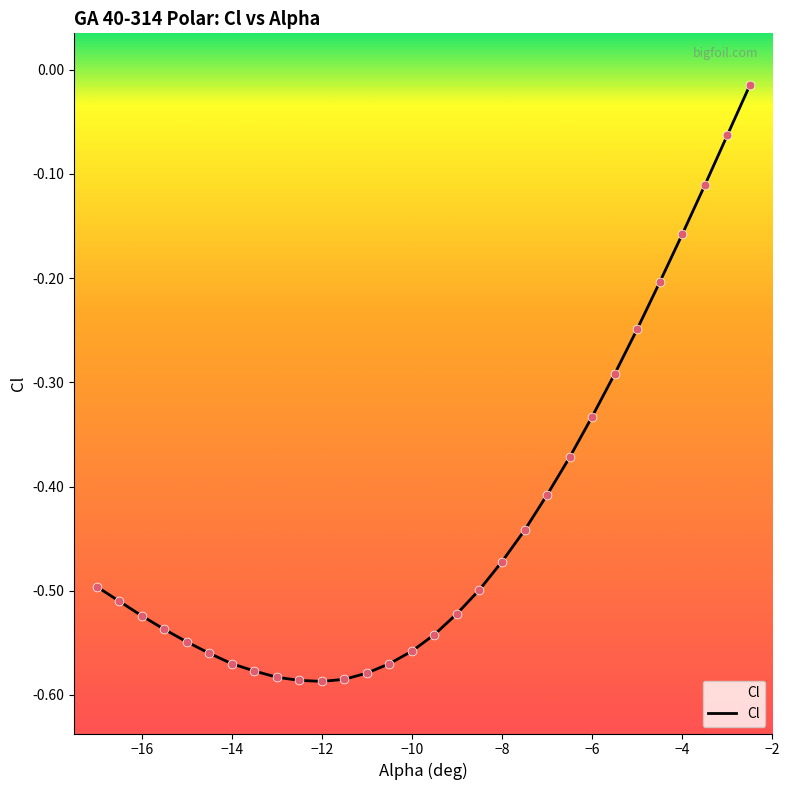

Between -3 and -14.5, which is larger?

-3